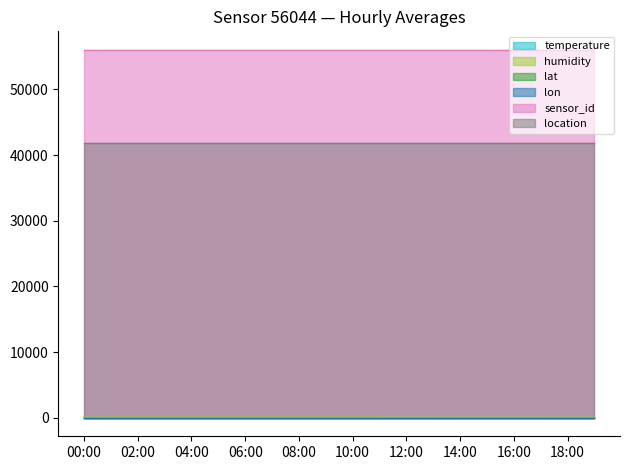

Which series has the largest total across all categories?

sensor_id